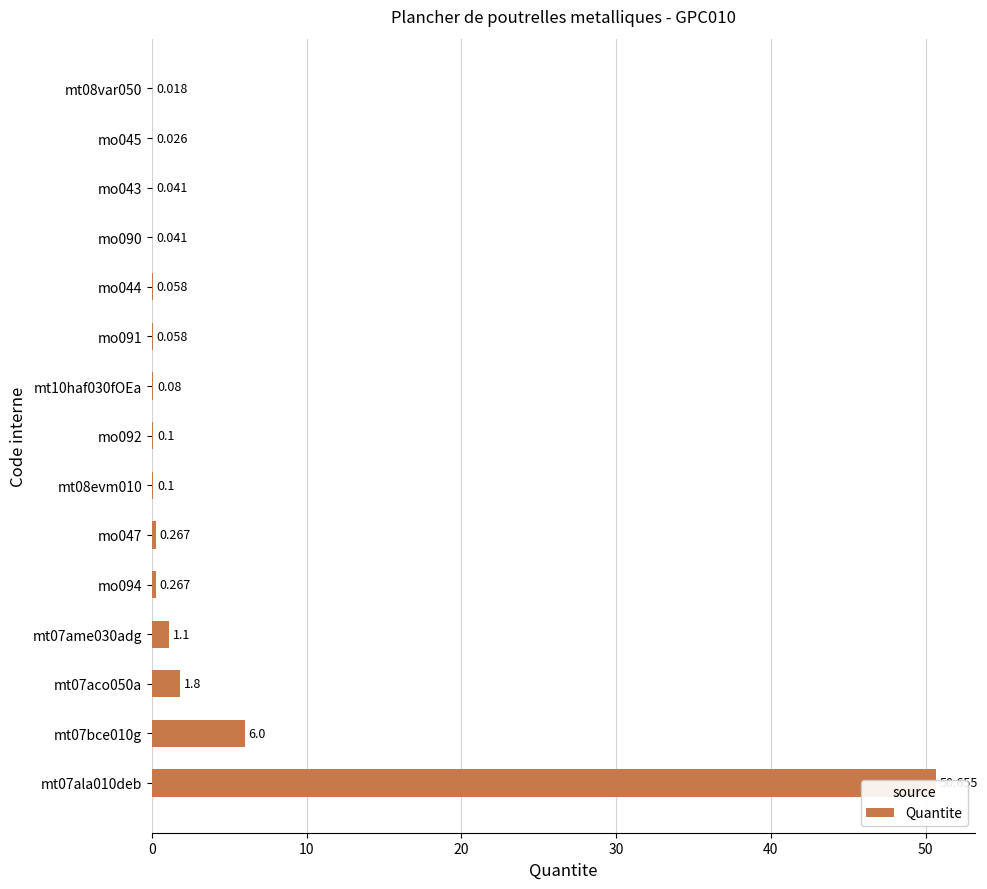

What is the difference between the maximum and minimum values?

50.6